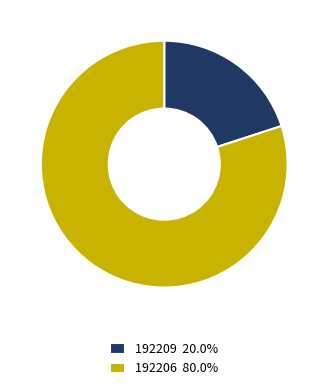

Is the sum of 192206 80.0% and 192209 20.0% greater than half?

Yes